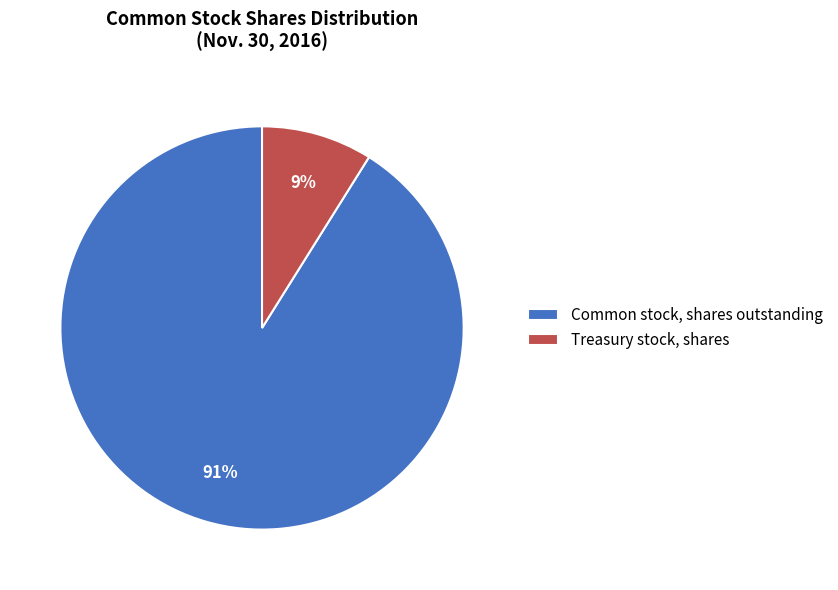

Is the sum of Treasury stock, shares and Common stock, shares outstanding greater than half?

Yes